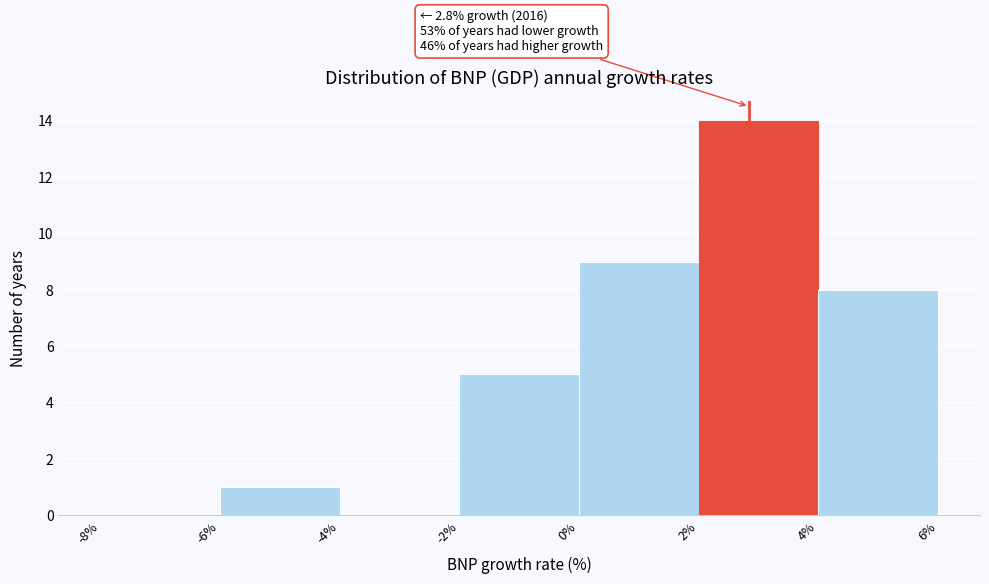

Over which range of the x-axis is the bar tallest?

2% to 4%